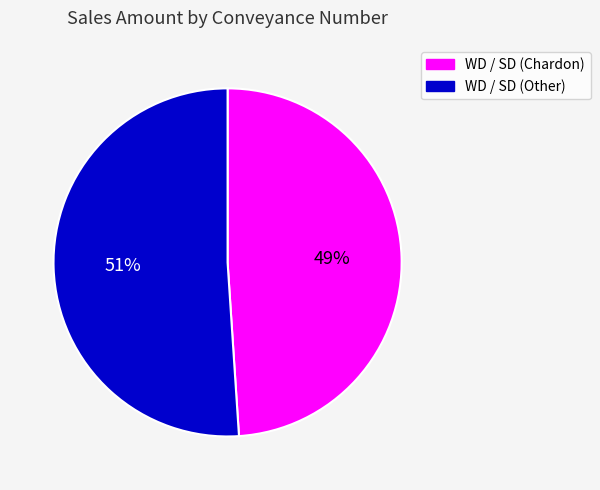

How many slices are in this pie chart?

2